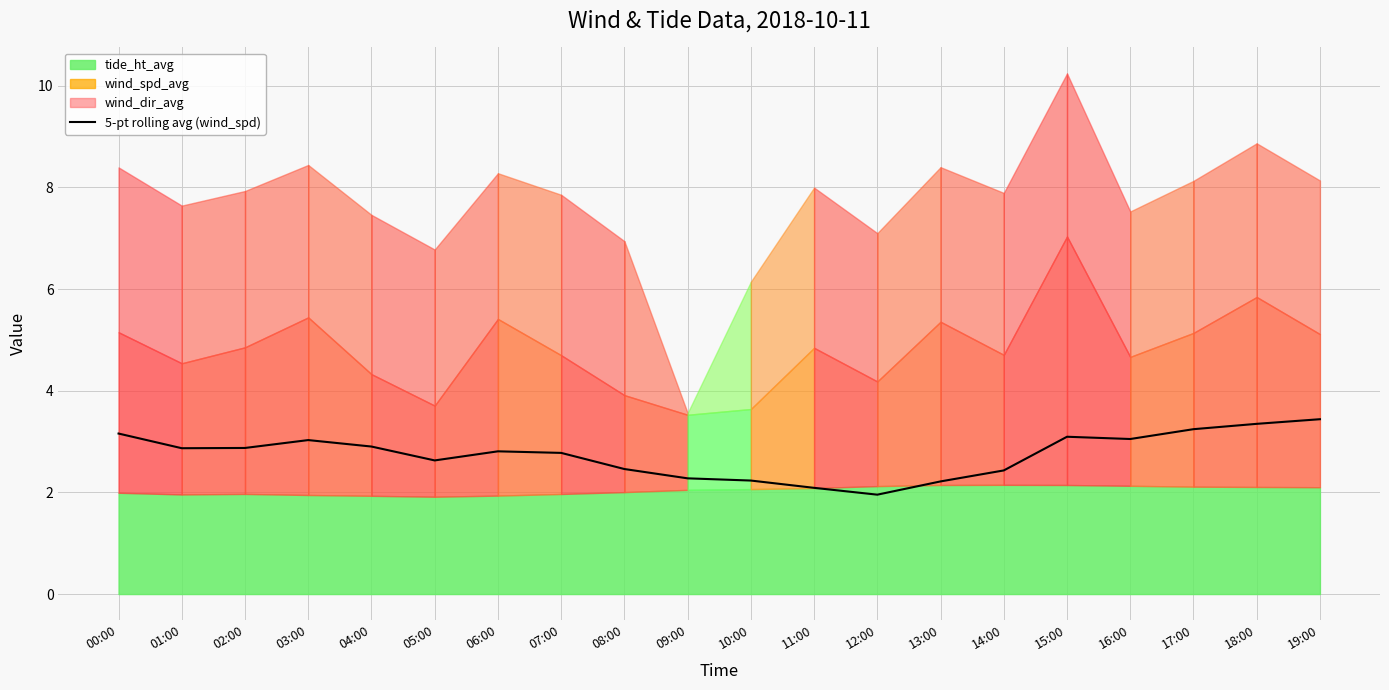

How many interior local valleys (lower than both neighbors) does the data have?

4